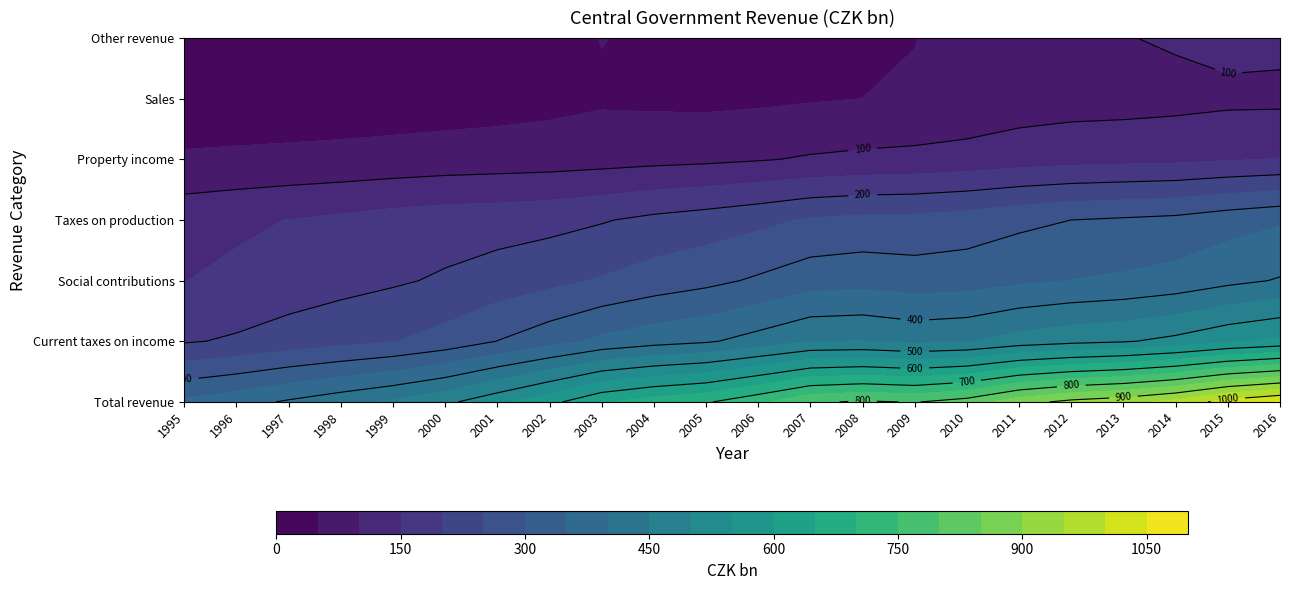

Reading left to right, what are all the values shown in this chart?

Total revenue: 450.6	490.1	525.1	554.1	589.1	614.8	689.6	715.8	850.3	851.0	866.7	924.5	1032.9	1042.1	1001.5	1028.9	1166.8	1179.9	1201.7	1221.4	1337.7	1368.2
Current taxes on income: 80.4	76.8	88.3	90.8	93.3	97.0	151.3	160.0	176.7	191.9	183.2	197.4	221.5	203.4	179.8	174.5	190.3	190.3	192.7	207.2	218.3	230.0
Social contributions: 152.2	172.0	190.8	203.0	210.4	224.6	243.9	262.9	277.2	300.1	318.7	342.6	376.3	392.4	351.7	364.6	374.4	377.7	379.2	391.5	413.2	438.9
Taxes on production: 175.2	199.3	204.7	214.3	237.0	243.6	224.0	227.0	241.3	277.6	280.2	290.5	327.9	329.3	337.1	350.3	386.9	405.8	419.6	404.1	450.7	469.7
Property income: 15.5	11.5	12.6	10.7	7.5	13.5	23.6	22.3	18.8	16.5	16.1	21.0	22.3	25.9	28.5	29.7	27.9	27.0	30.1	28.7	29.5	29.1
Sales: 15.9	18.8	17.1	19.8	22.3	24.7	31.5	33.3	38.5	39.0	41.4	43.7	53.1	56.0	55.6	58.6	75.0	75.7	74.8	78.1	80.5	83.5
Other revenue: 11.1	11.3	11.0	15.1	18.1	10.9	14.6	9.5	96.9	25.3	26.3	28.4	31.4	34.8	48.5	51.0	112.1	103.2	105.1	111.8	145.5	117.0